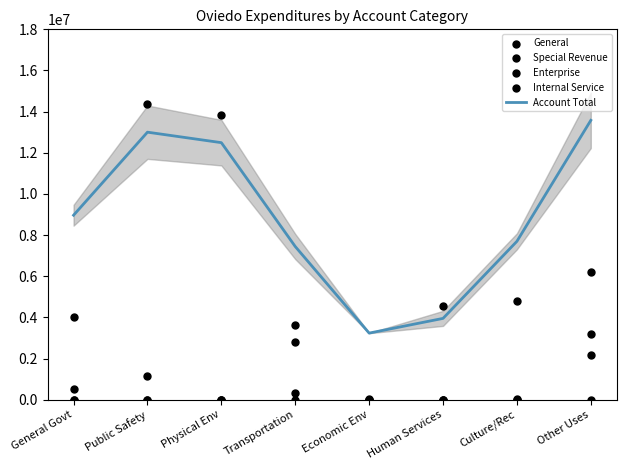

Which series reaches the minimum Y coordinate?

General